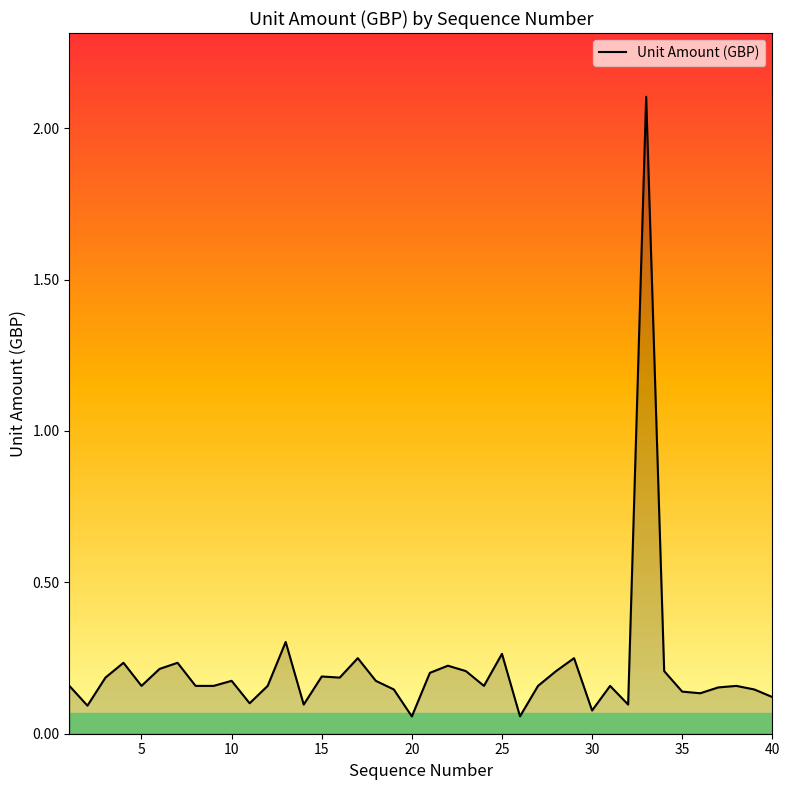

How many categories are shown in the chart?

40